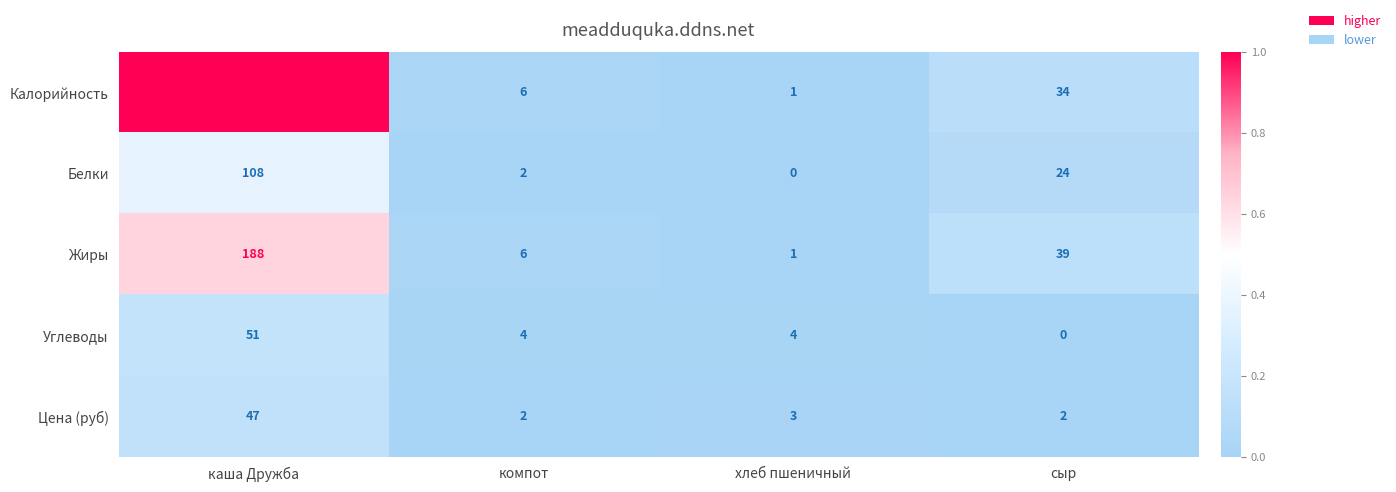

Which series has the largest range (max minus min)?

Калорийность